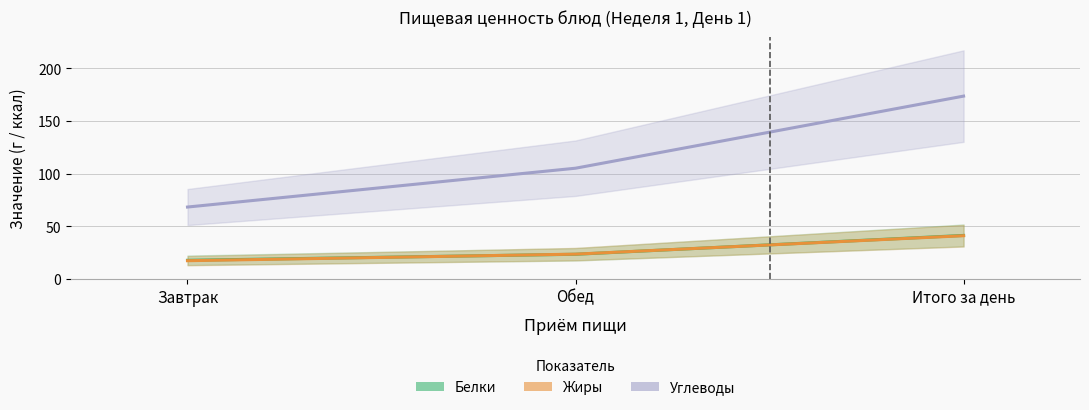

Between Завтрак and Итого за день, which series saw the biggest shift?

Углеводы